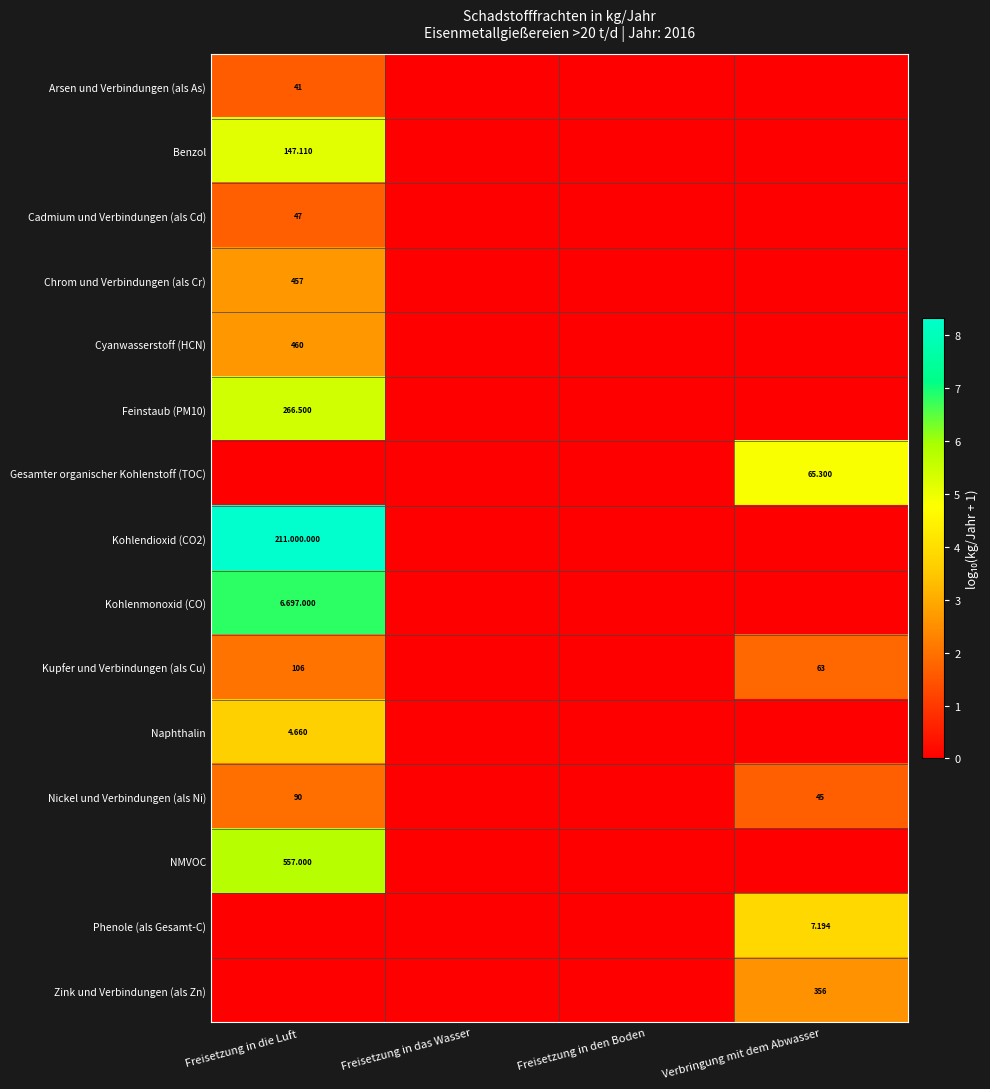

At how many categories does at least one series exceed 7?

1